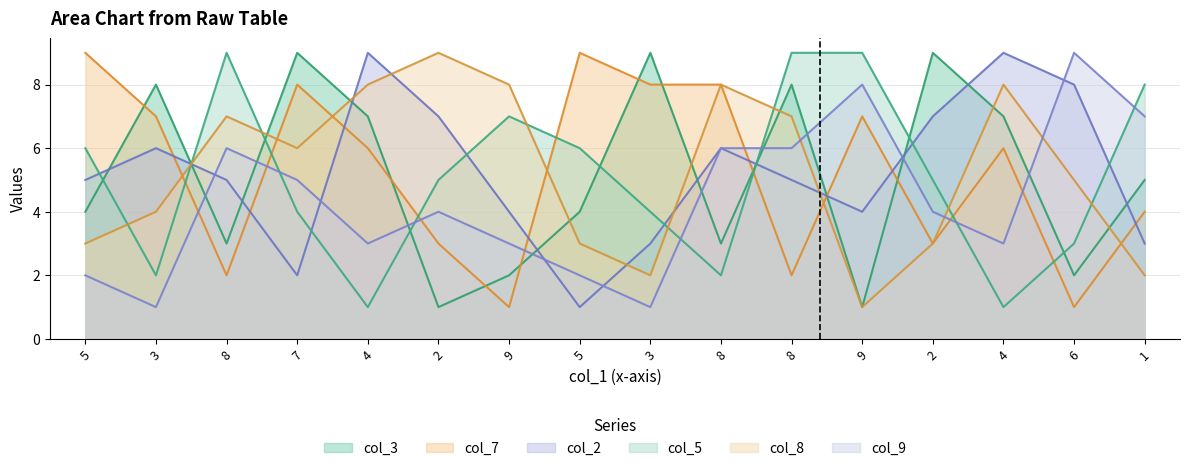

Between which two adjacent categories do col_5 and col_3 first intersect?

5 and 3